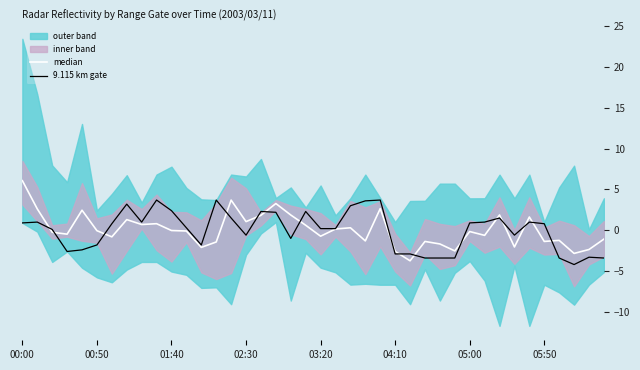

What is the highest value of the 9.115 km gate series?

3.7